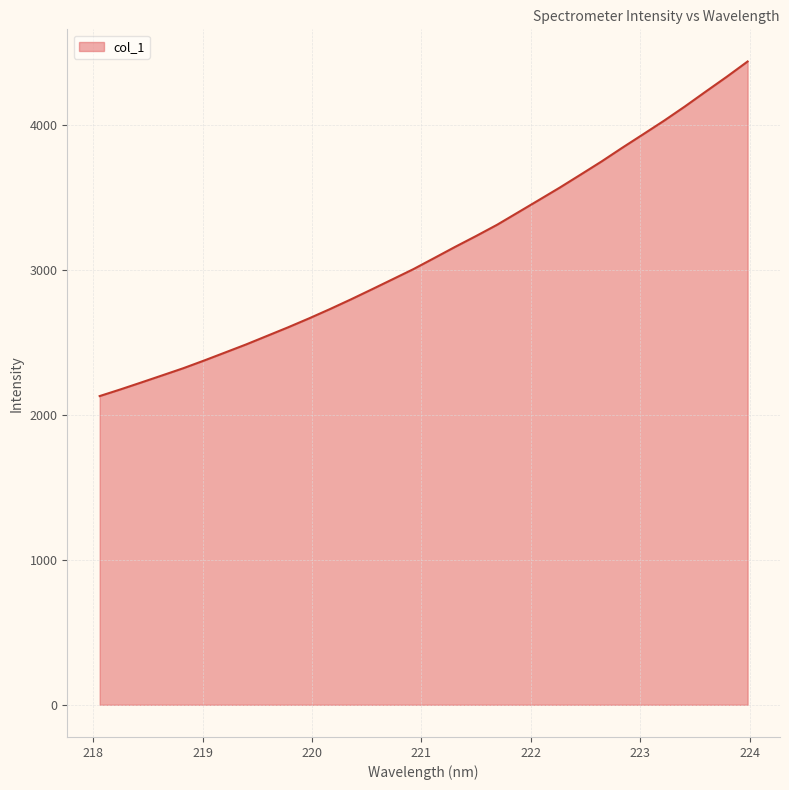

What is the difference between the maximum and minimum values?

2309.2